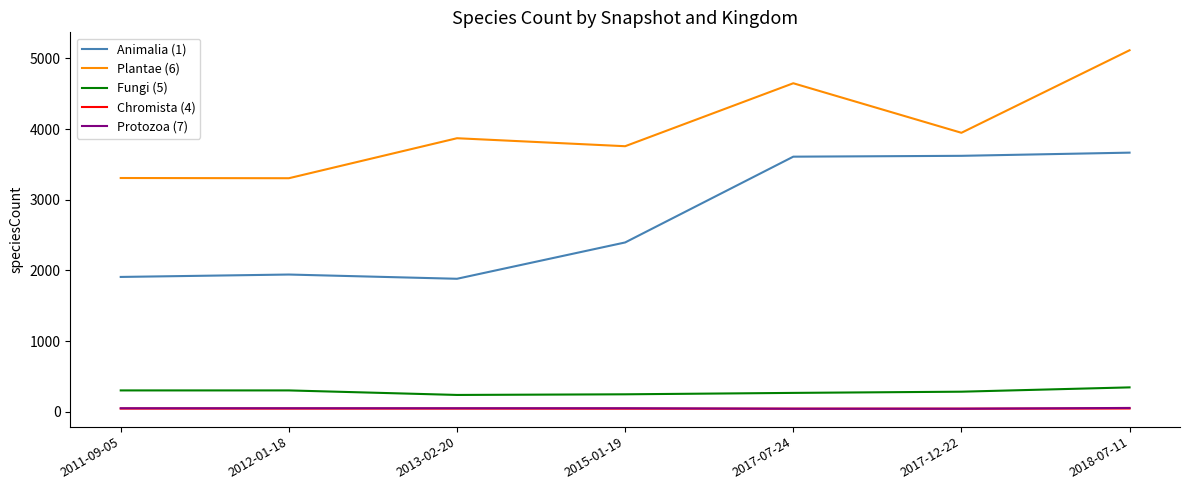

What is the maximum value for Chromista (4)?

46